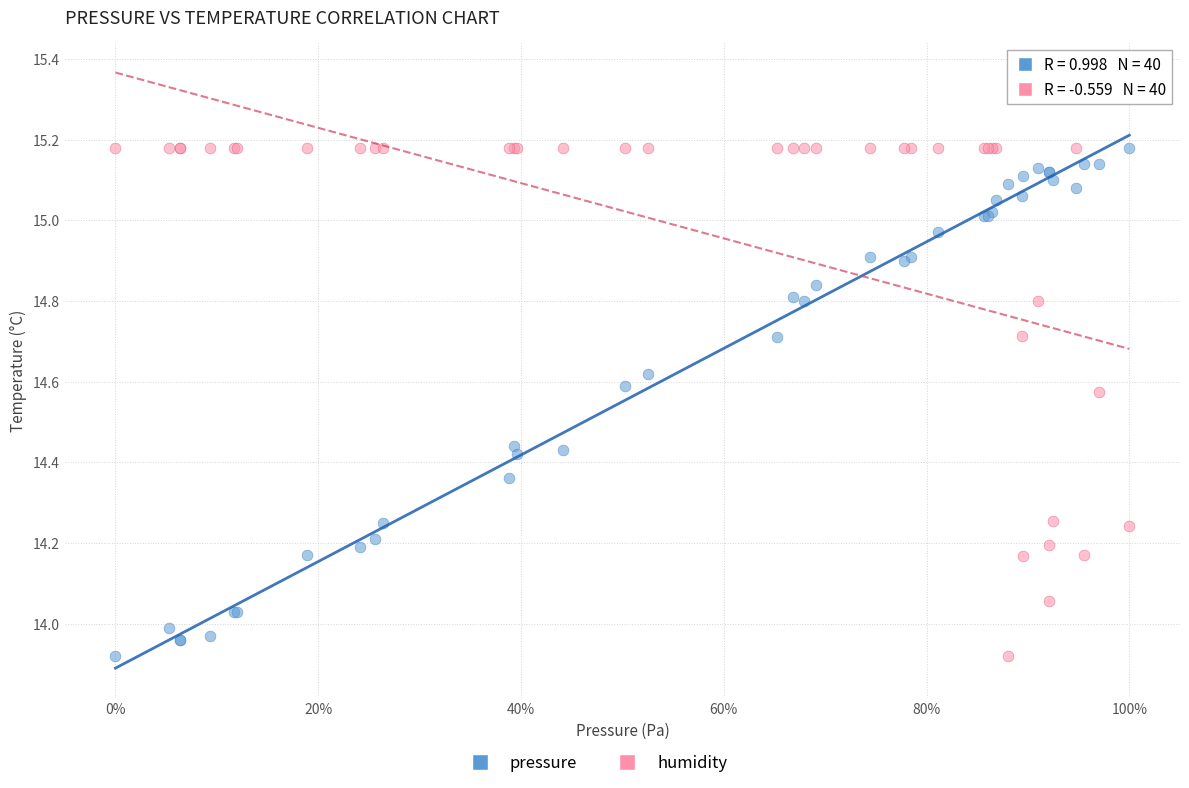

What is the X range (max minus min) for the scatter plot?

1.0